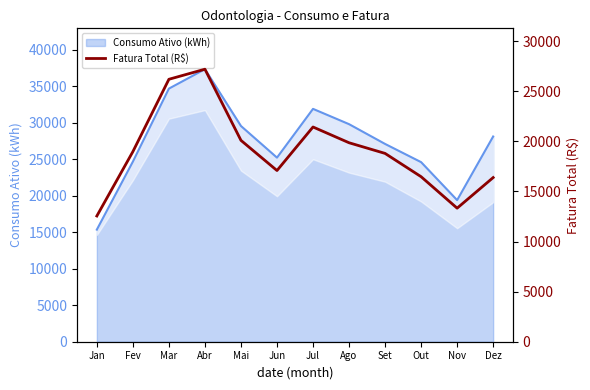

At which label does Consumo Ativo (kWh) reach its peak?

Abr